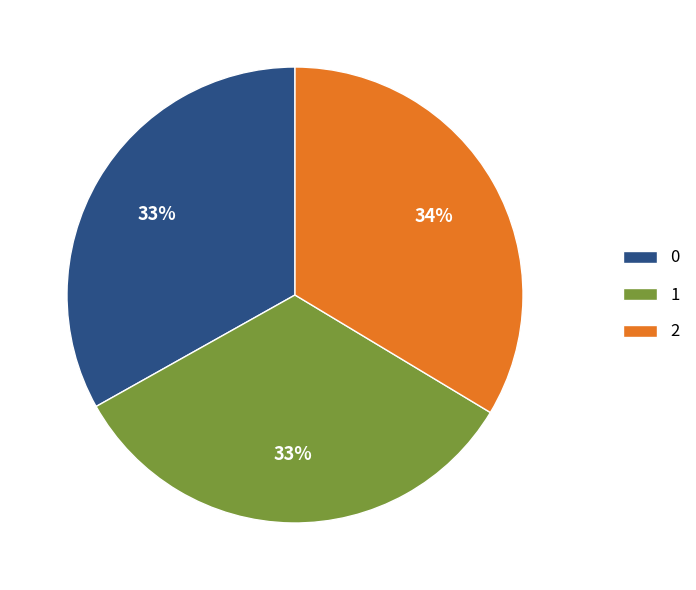

To the nearest percent, what portion does 1 represent?

33%